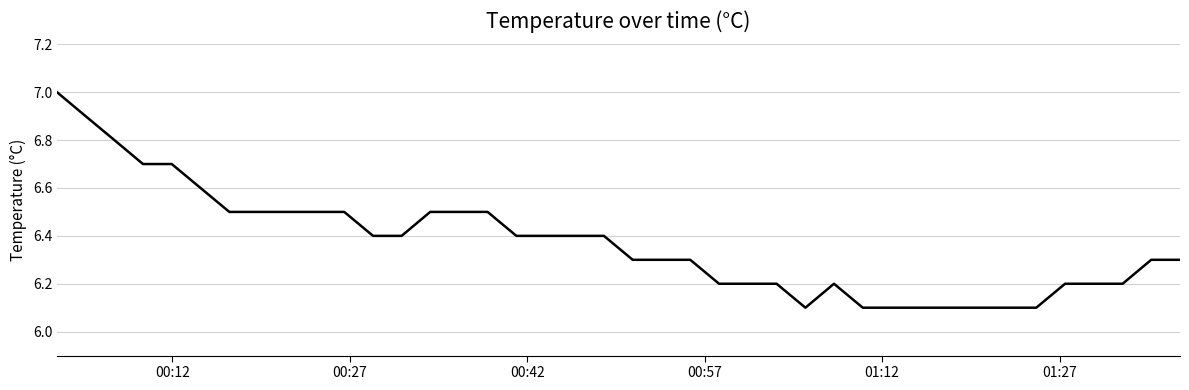

What is the greatest value displayed?

7.0